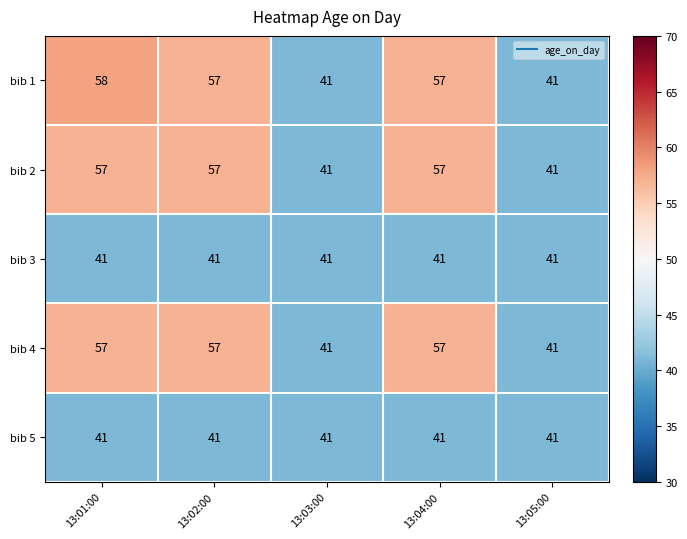

Reading right to left, transcribe all the data shown in this chart.

bib 1: 13:05:00=41	13:04:00=57	13:03:00=41	13:02:00=57	13:01:00=58
bib 2: 13:05:00=41	13:04:00=57	13:03:00=41	13:02:00=57	13:01:00=57
bib 3: 13:05:00=41	13:04:00=41	13:03:00=41	13:02:00=41	13:01:00=41
bib 4: 13:05:00=41	13:04:00=57	13:03:00=41	13:02:00=57	13:01:00=57
bib 5: 13:05:00=41	13:04:00=41	13:03:00=41	13:02:00=41	13:01:00=41